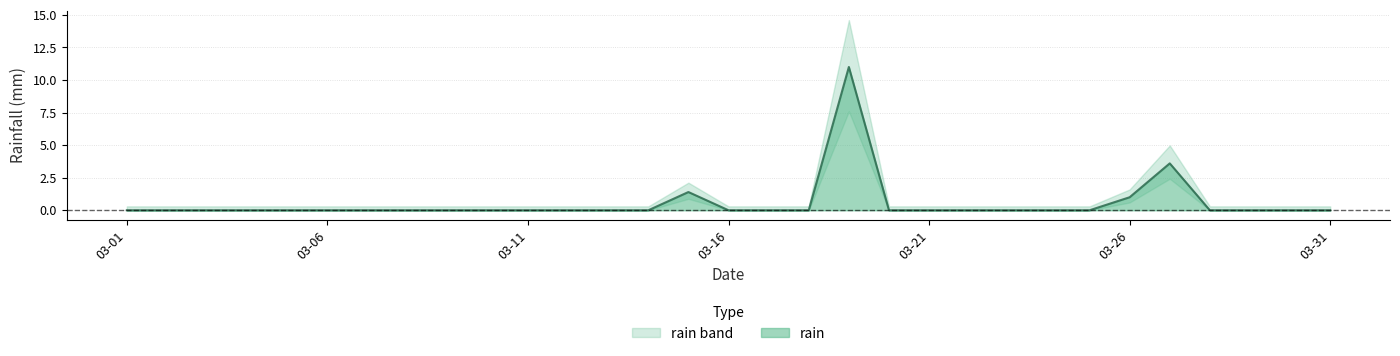

The value at 2019-03-20 is 5.8. True or false?

False